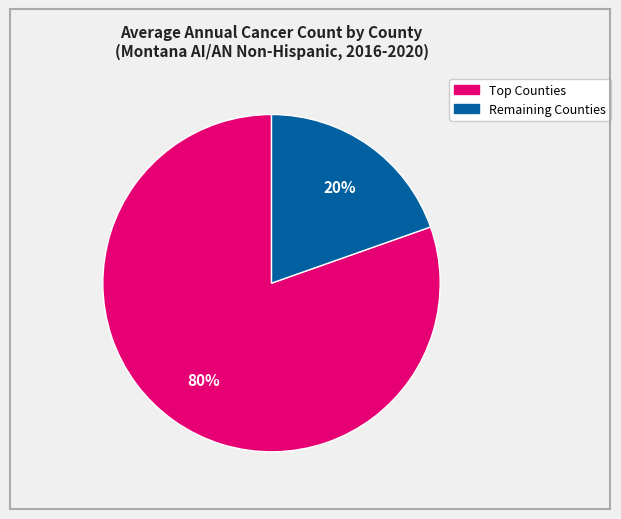

Is there any slice that represents more than half of the pie?

Yes